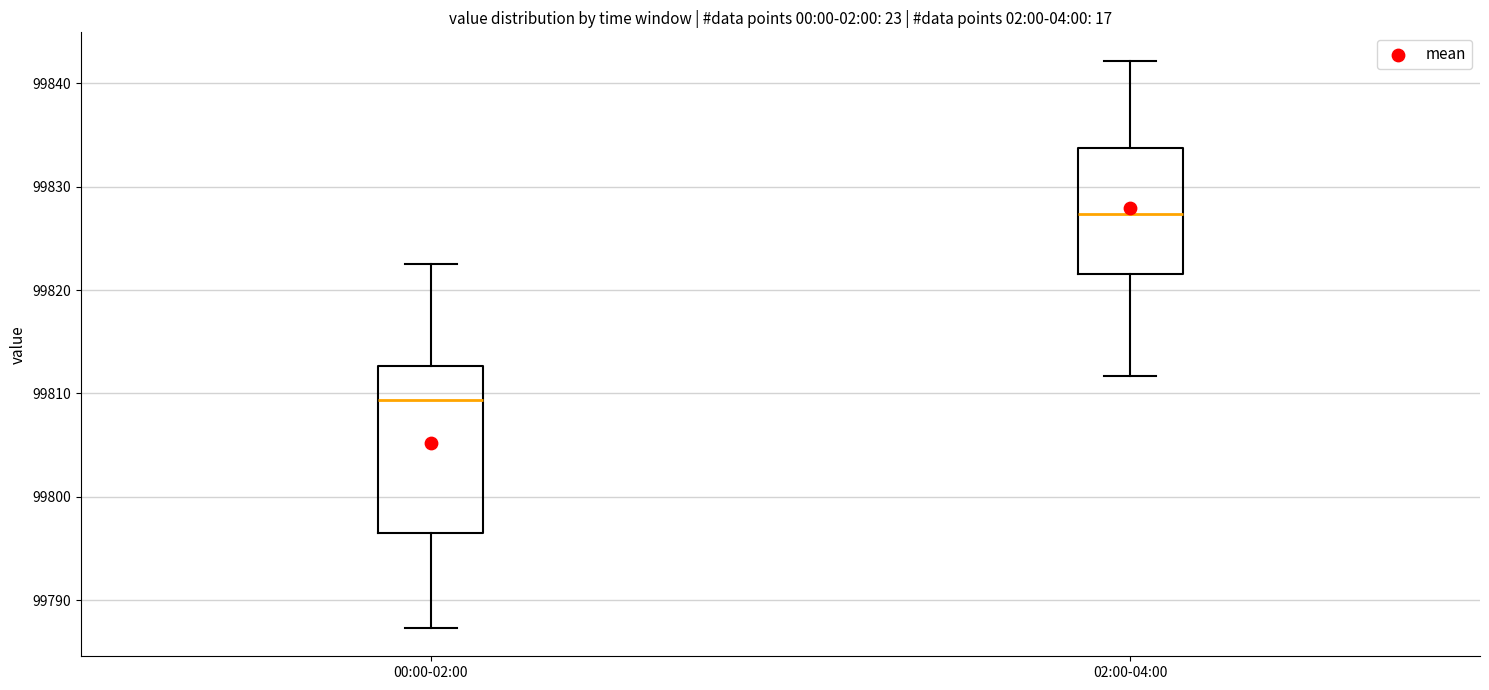

Reading left to right, read every box against the y-axis: the position of its median line, the range the box covers, and the ends of its whiskers. The values are not printed on the chart, so give them approximately, as read against the axis.

00:00-02:00: median 99809, box 99796 to 99813, whiskers 99787 to 99823
02:00-04:00: median 99827, box 99822 to 99834, whiskers 99812 to 99842